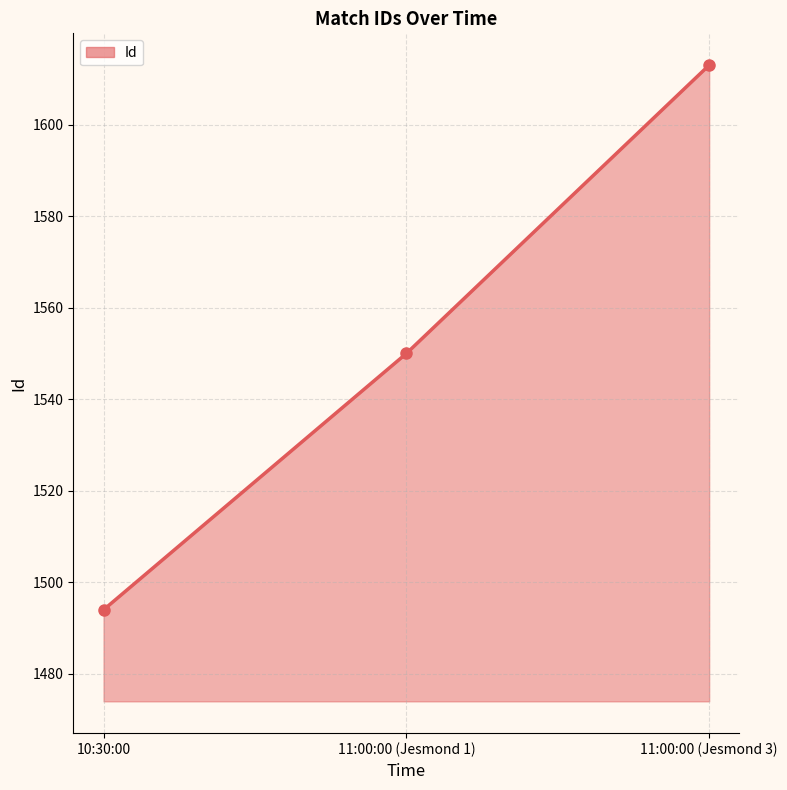

How many series are shown in this chart?

1